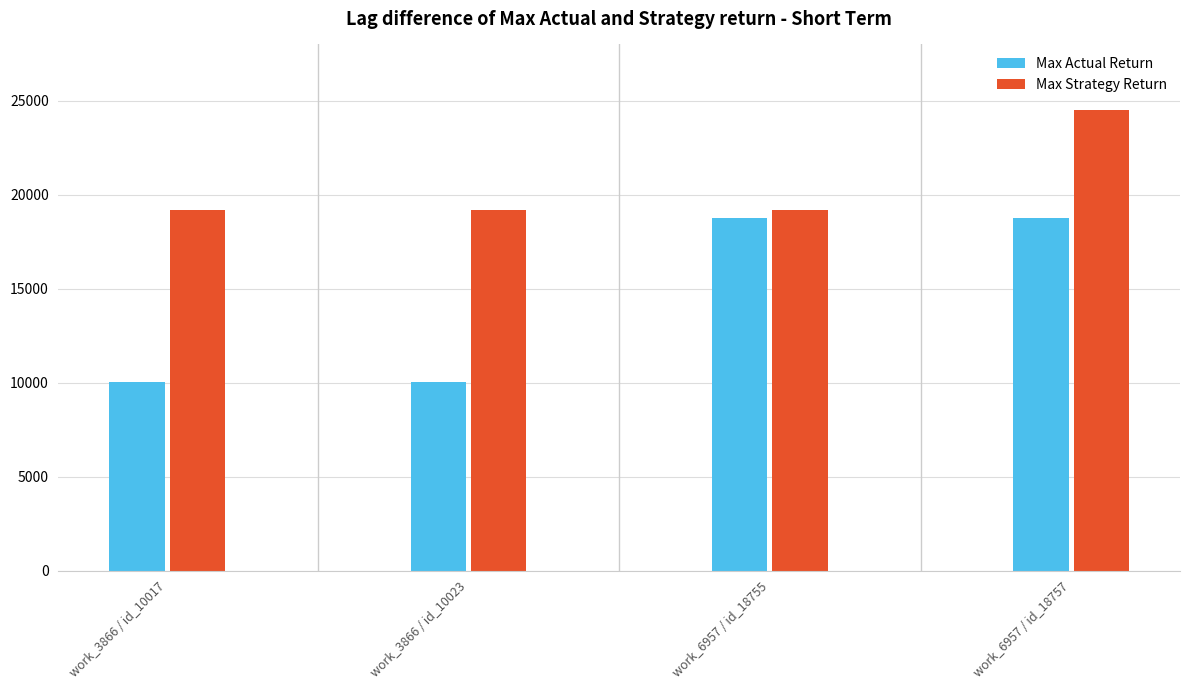

What is the total value across all series at work_6957 / id_18757?

43269